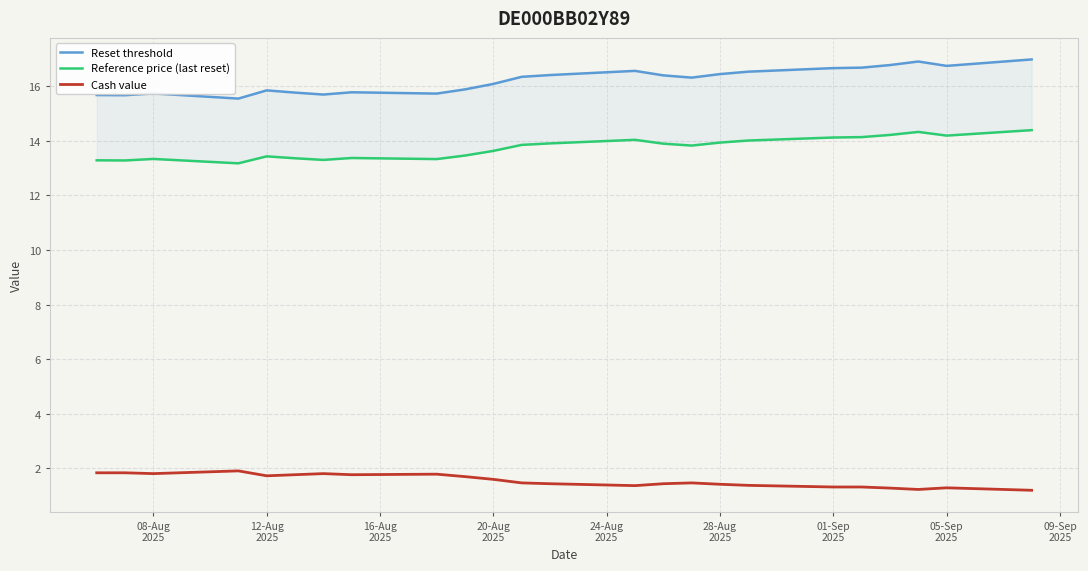

True or false: Cash value and Reference price (last reset) intersect in this chart.

False